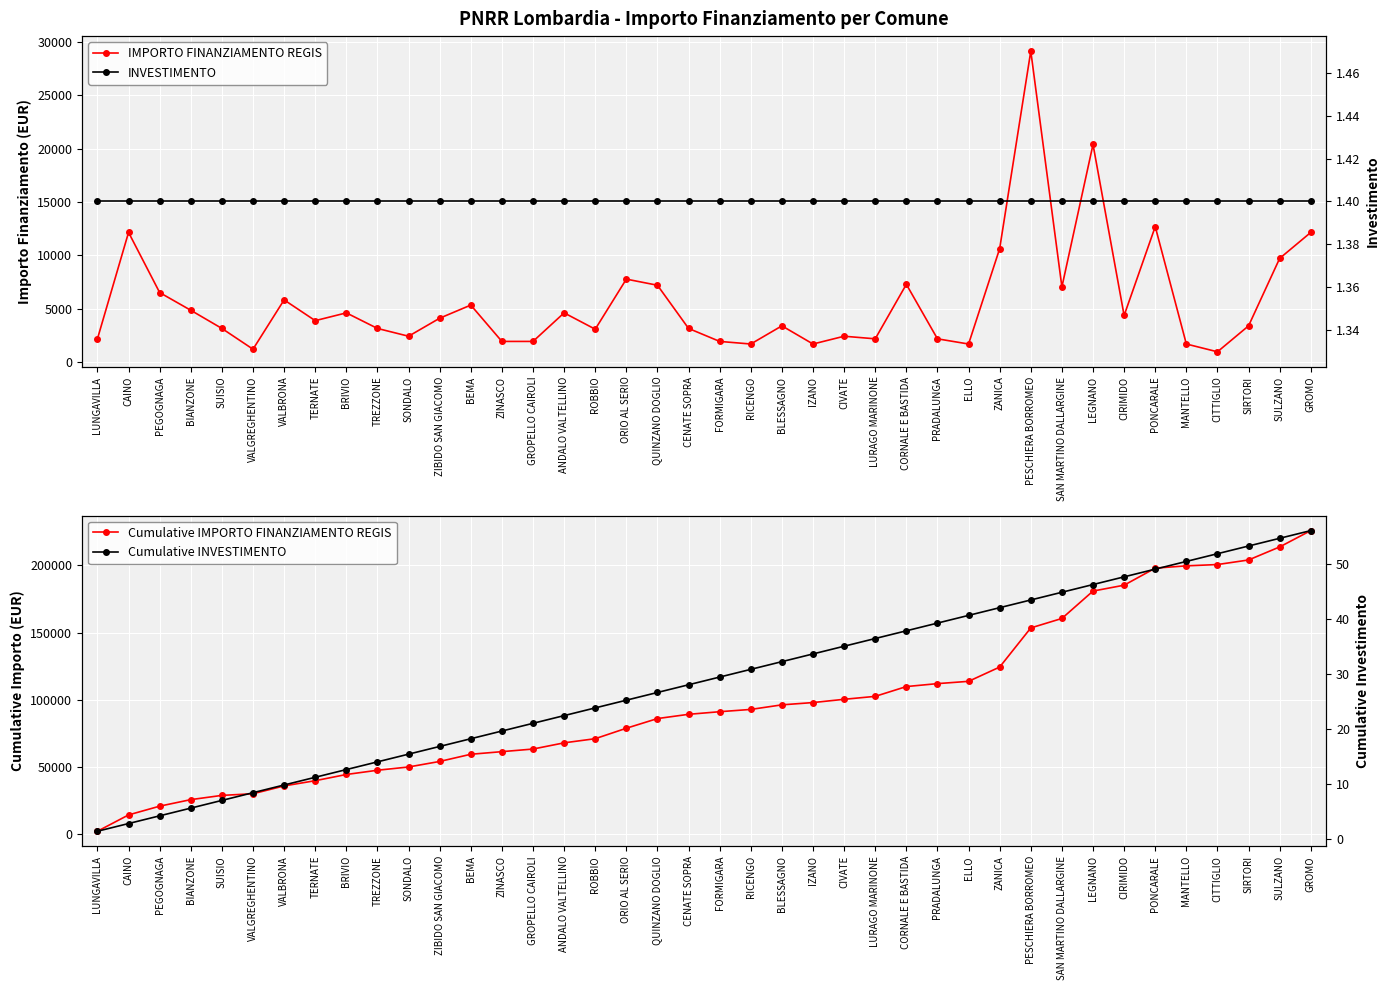

The Cumulative INVESTIMENTO series shows 50.4 at MANTELLO. True or false?

True